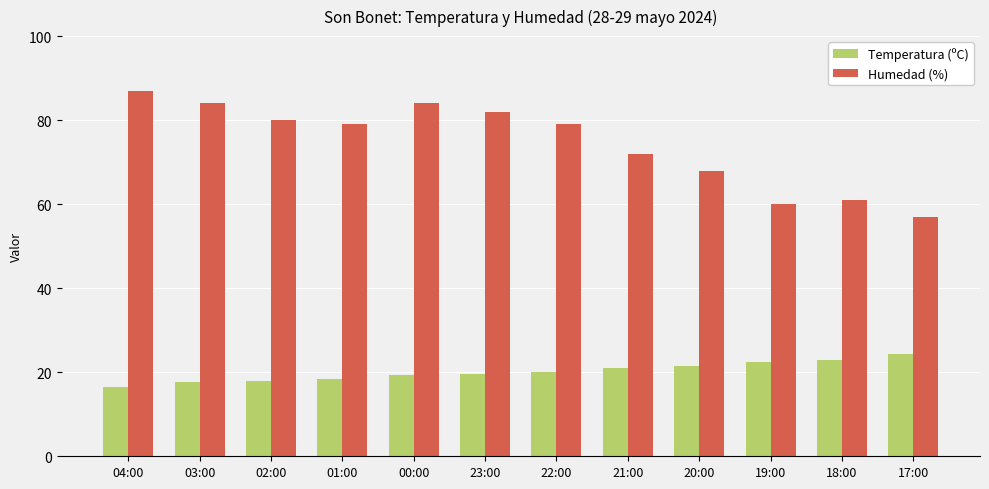

What is the approximate value of Humedad (%) at 02:00?

80.0